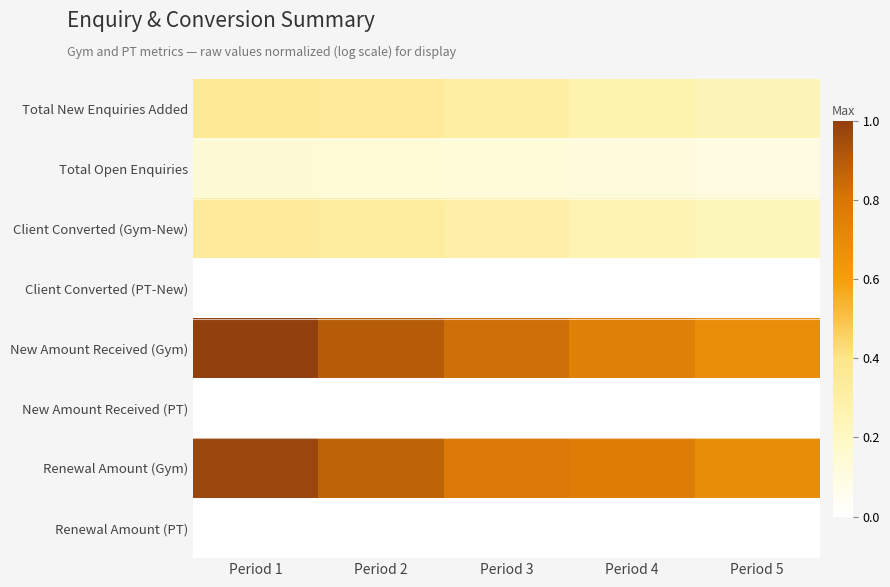

Reading right to left, what are all the values shown in this chart?

Total New Enquiries Added: Period 5=0.2	Period 4=0.3	Period 3=0.3	Period 2=0.3	Period 1=0.4
Total Open Enquiries: Period 5=0.1	Period 4=0.1	Period 3=0.1	Period 2=0.1	Period 1=0.1
Client Converted (Gym-New): Period 5=0.2	Period 4=0.3	Period 3=0.3	Period 2=0.3	Period 1=0.3
Client Converted (PT-New): Period 5=0.0	Period 4=0.0	Period 3=0.0	Period 2=0.0	Period 1=0.0
New Amount Received (Gym): Period 5=0.7	Period 4=0.8	Period 3=0.8	Period 2=0.9	Period 1=1.0
New Amount Received (PT): Period 5=0.0	Period 4=0.0	Period 3=0.0	Period 2=0.0	Period 1=0.0
Renewal Amount (Gym): Period 5=0.7	Period 4=0.8	Period 3=0.8	Period 2=0.9	Period 1=1.0
Renewal Amount (PT): Period 5=0.0	Period 4=0.0	Period 3=0.0	Period 2=0.0	Period 1=0.0